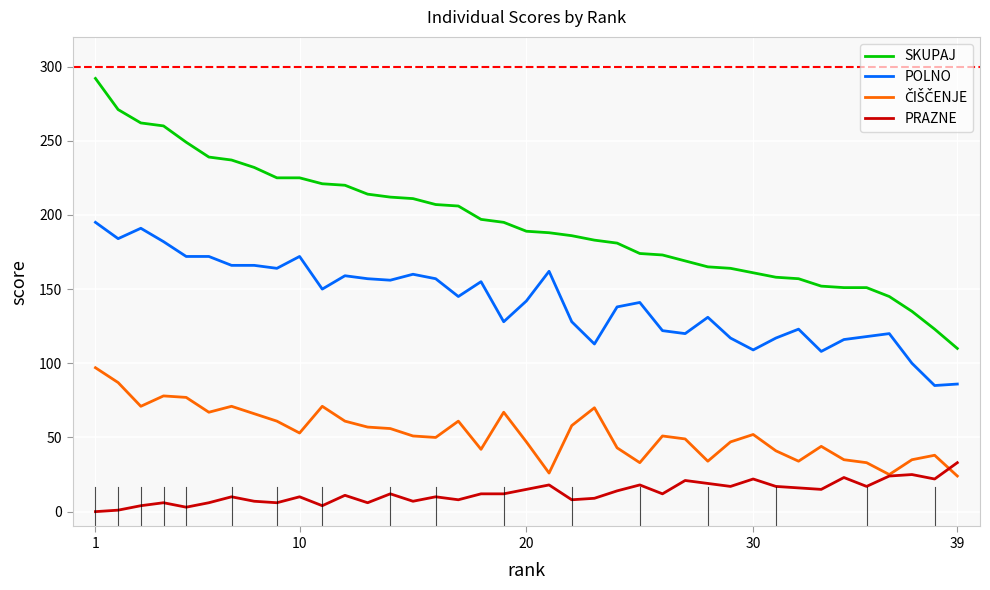

What is the maximum value shown in the chart?

292